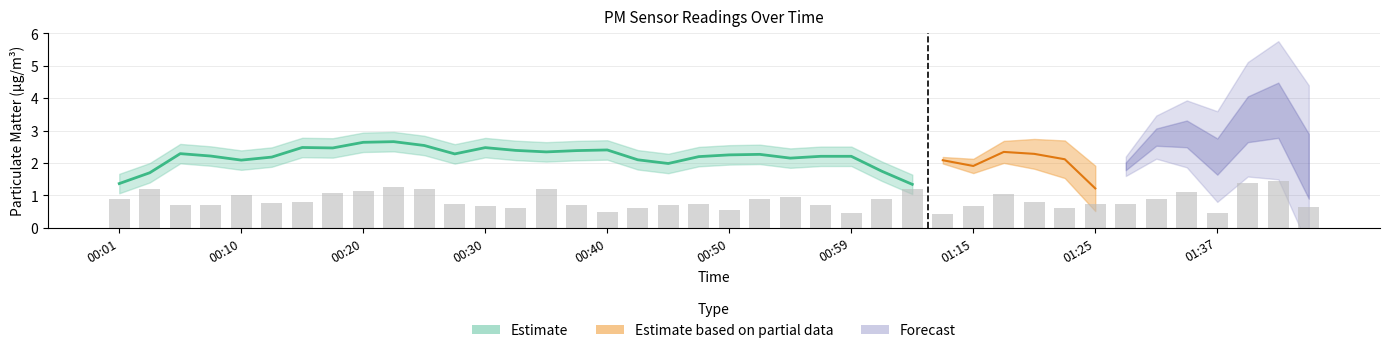

At which category does the chart reach its peak across all series?

01:42